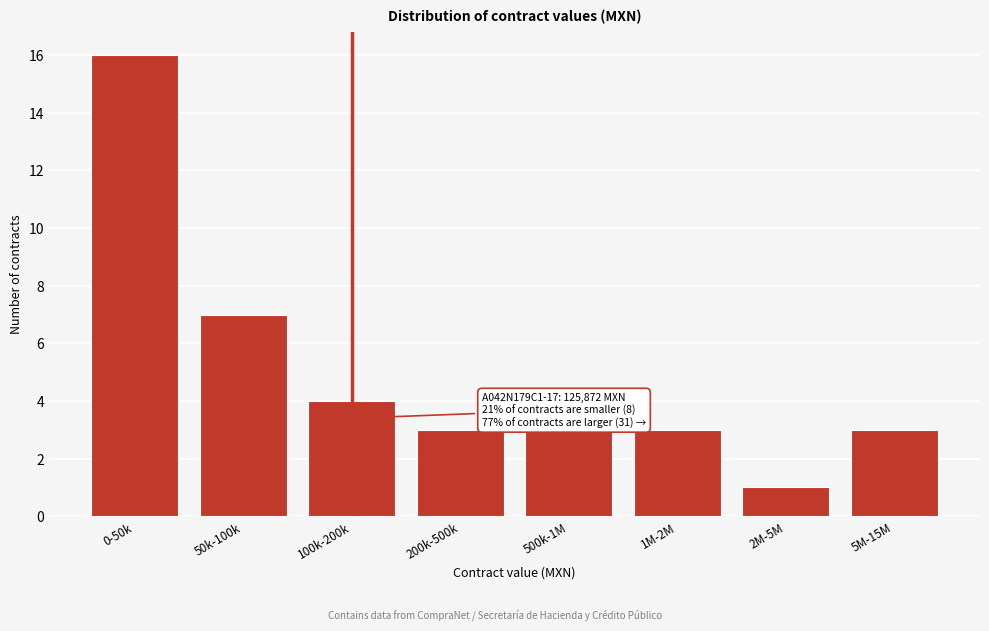

Reading left to right, what are all the values shown in this chart?

0-50k=16	50k-100k=7	100k-200k=4	200k-500k=3	500k-1M=3	1M-2M=3	2M-5M=1	5M-15M=3